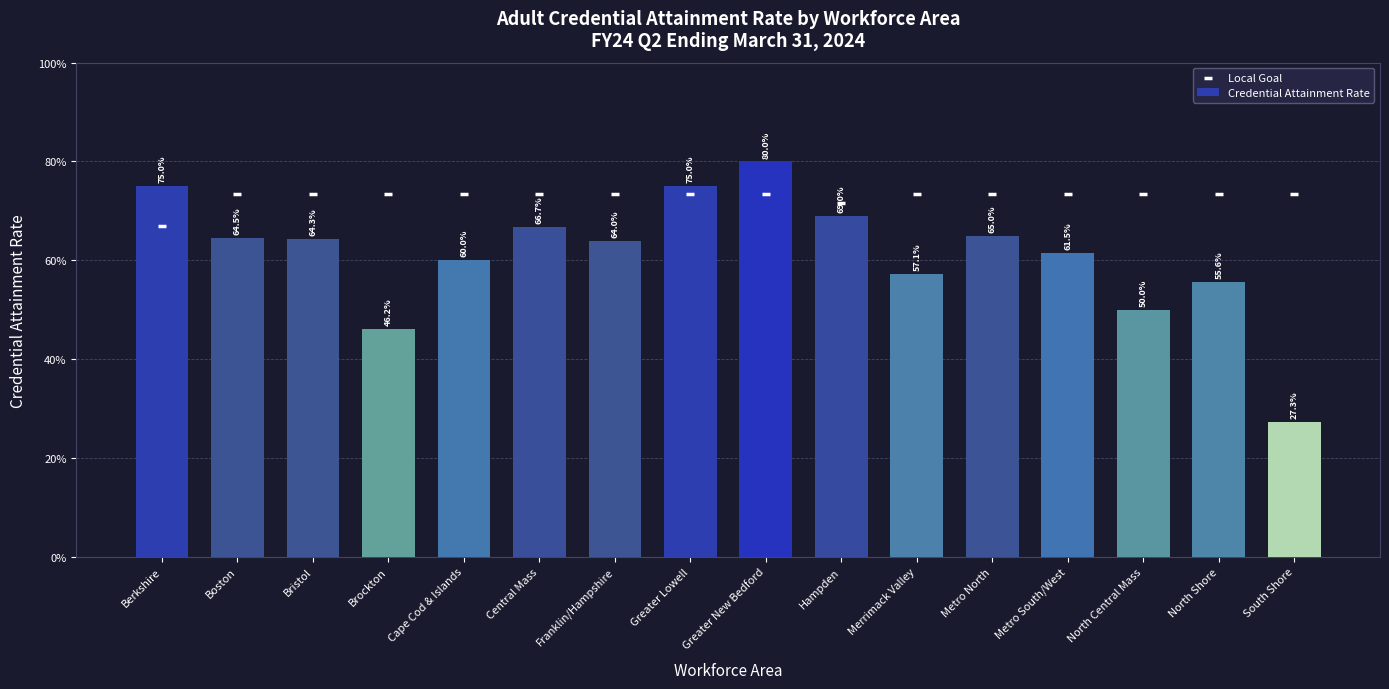

Is the value of Local Goal at Central Mass greater than the value of Credential Attainment Rate at Brockton?

Yes